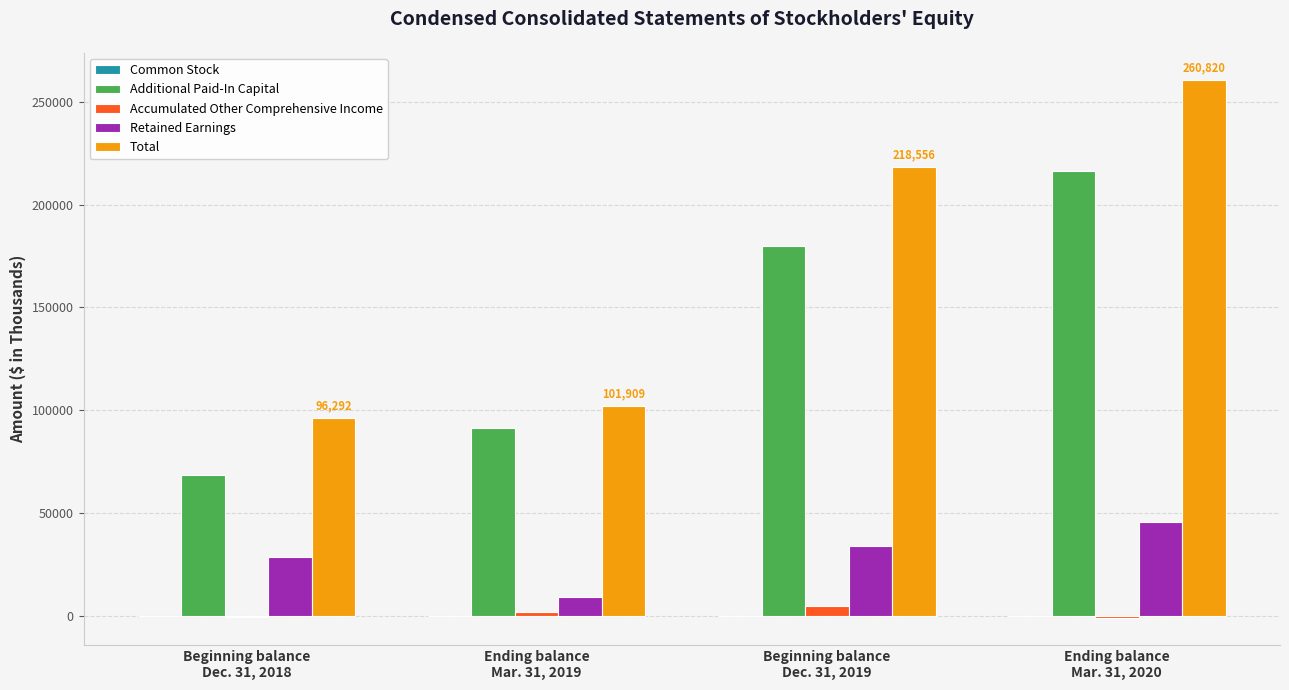

At which category is the sum across all series the highest?

Ending balance
Mar. 31, 2020